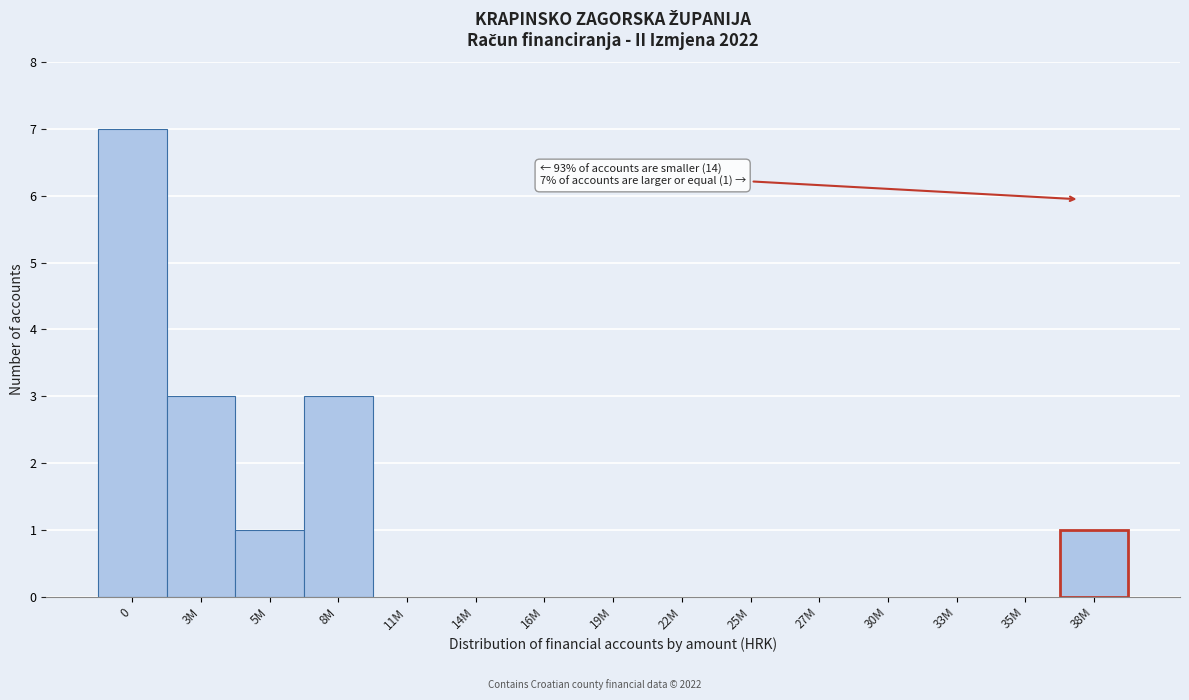

Reading left to right, extract all data points from this chart.

0=7	3M=3	5M=1	8M=3	11M=0	14M=0	16M=0	19M=0	22M=0	25M=0	27M=0	30M=0	33M=0	35M=0	38M=1